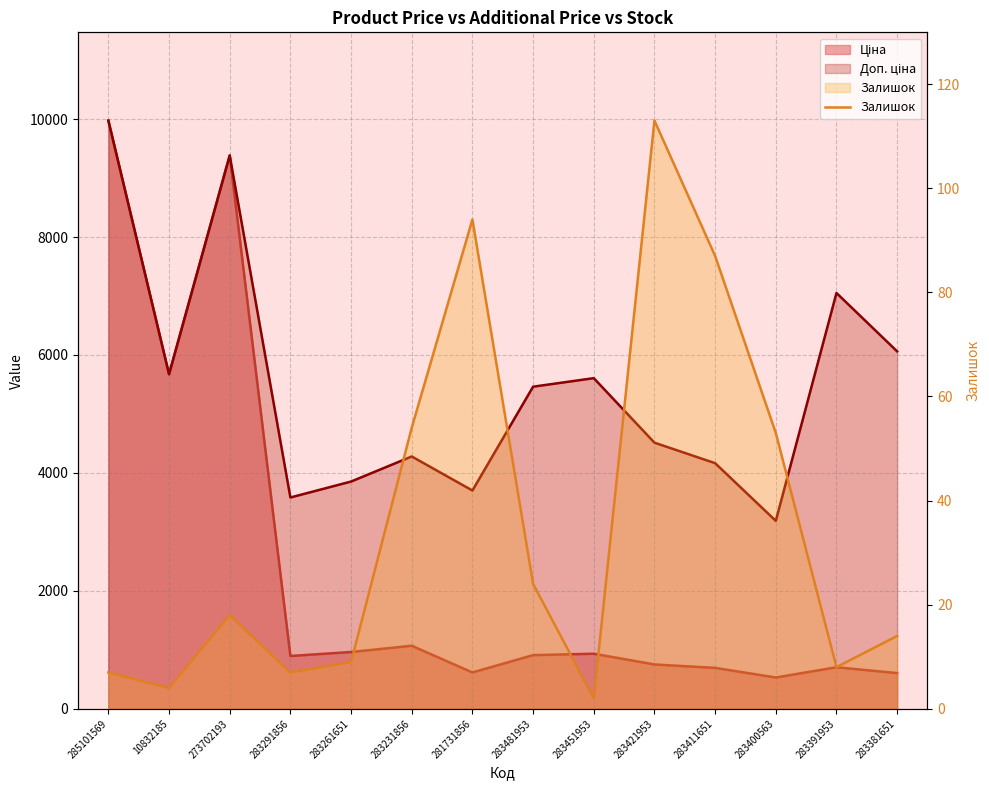

Where does the data first go above 18?

283231856